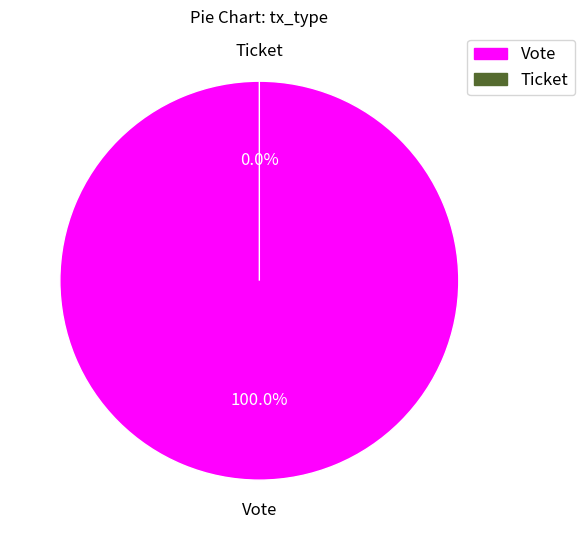

Which category has the smallest portion of the pie?

Ticket